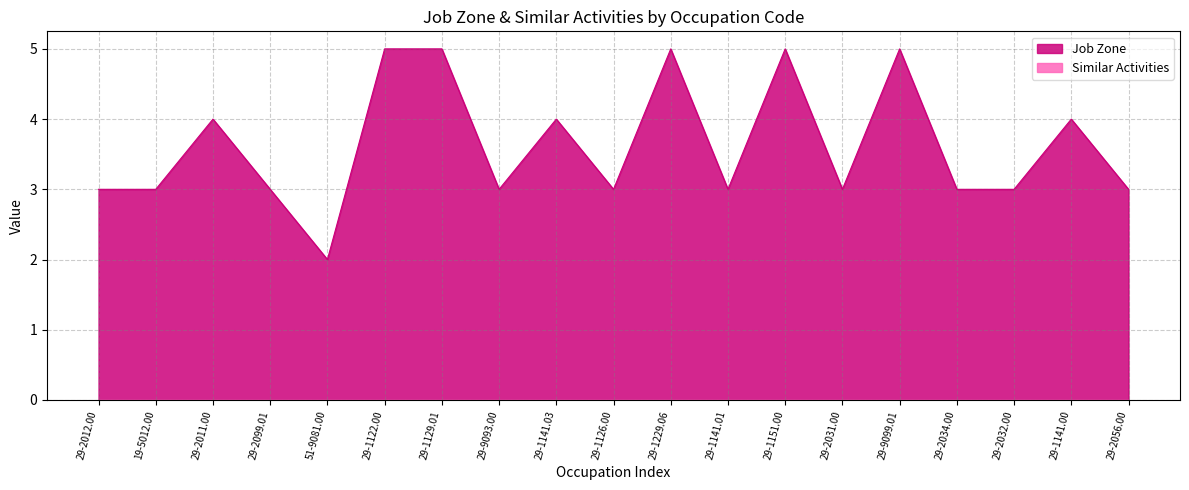

What is the label of the 16th point from the left?

29-2034.00